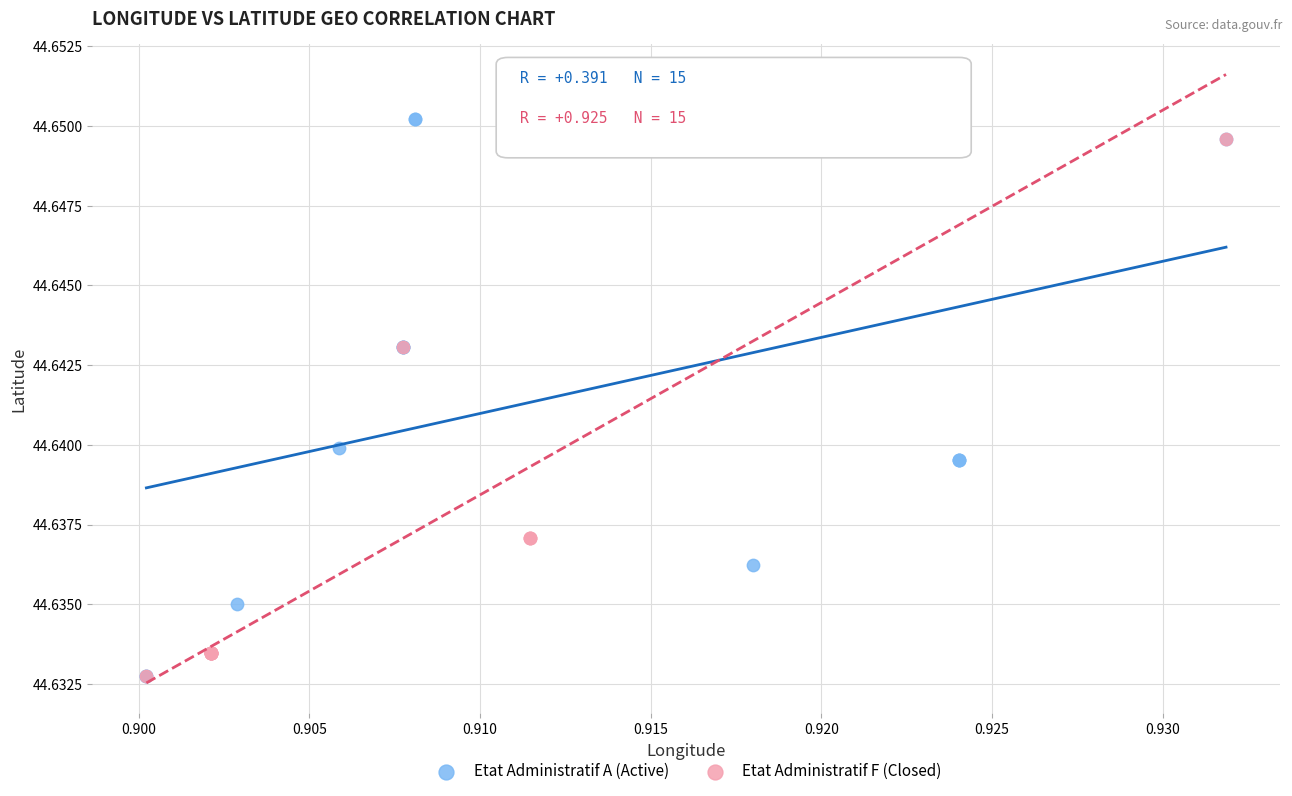

What are all the series names shown in the legend?

Etat Administratif A (Active), Etat Administratif F (Closed)